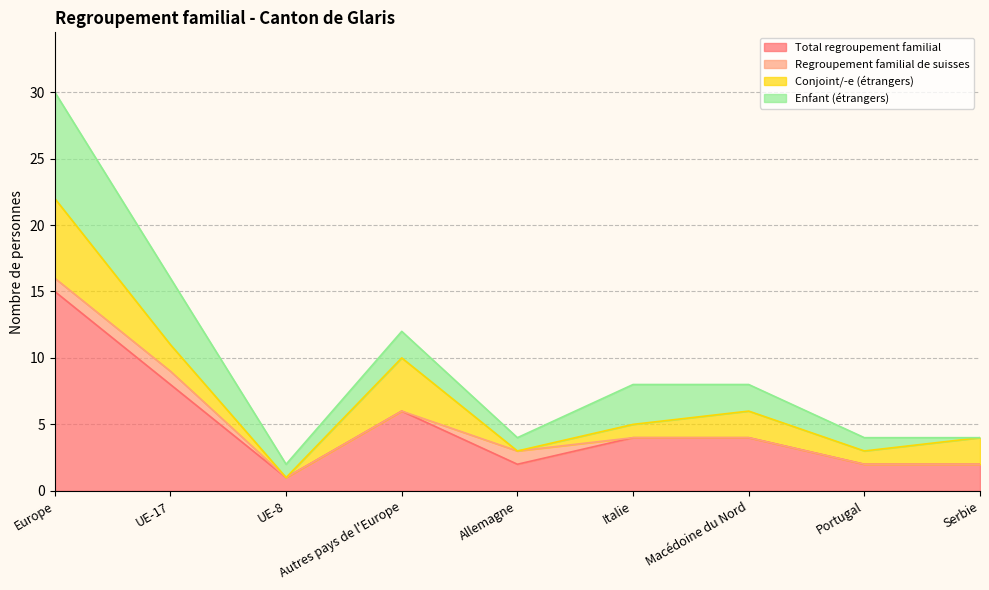

Reading right to left, extract all data points from this chart.

Total regroupement familial: Serbie=2	Portugal=2	Macédoine du Nord=4	Italie=4	Allemagne=2	Autres pays de l'Europe=6	UE-8=1	UE-17=8	Europe=15
Regroupement familial de suisses: Serbie=0	Portugal=0	Macédoine du Nord=0	Italie=0	Allemagne=1	Autres pays de l'Europe=0	UE-8=0	UE-17=1	Europe=1
Conjoint/-e (étrangers): Serbie=2	Portugal=1	Macédoine du Nord=2	Italie=1	Allemagne=0	Autres pays de l'Europe=4	UE-8=0	UE-17=2	Europe=6
Enfant (étrangers): Serbie=0	Portugal=1	Macédoine du Nord=2	Italie=3	Allemagne=1	Autres pays de l'Europe=2	UE-8=1	UE-17=5	Europe=8